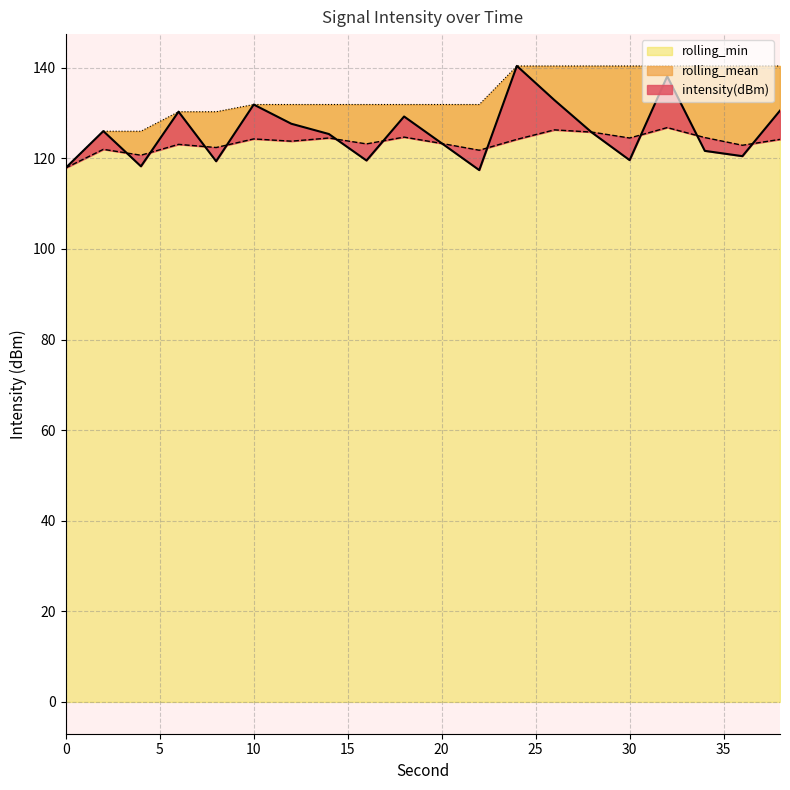

The value of rolling_min at 8 is 130.3. True or false?

True